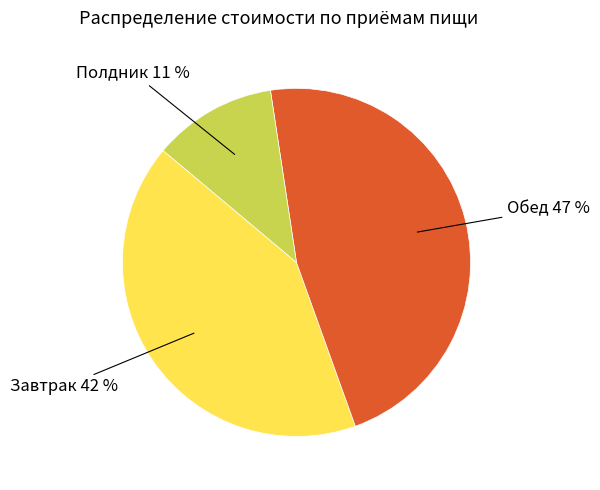

Is there a majority slice in this chart?

No